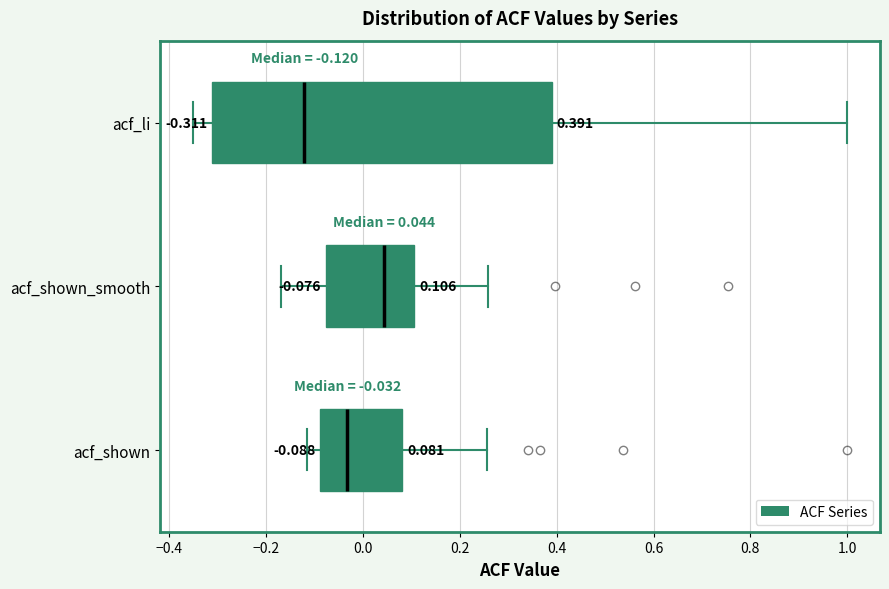

Which box's median line is the furthest to the right?

acf_shown_smooth